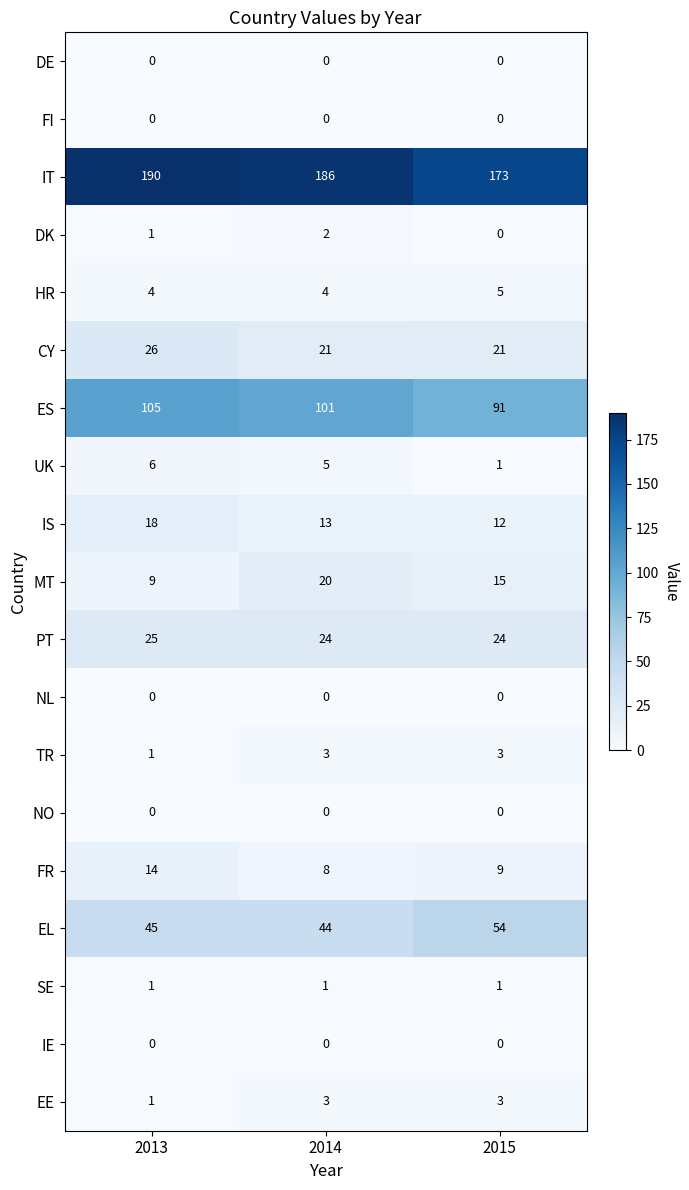

What is the greatest value displayed?

190